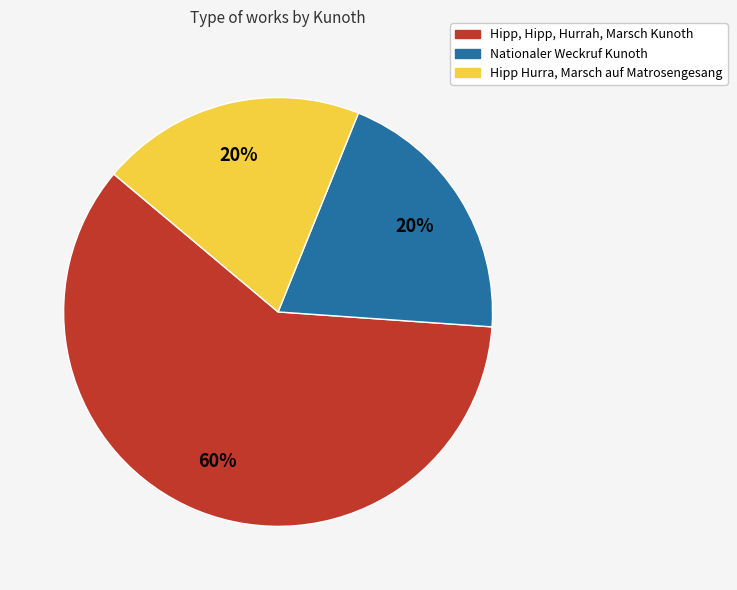

Does any single category account for the majority?

Yes